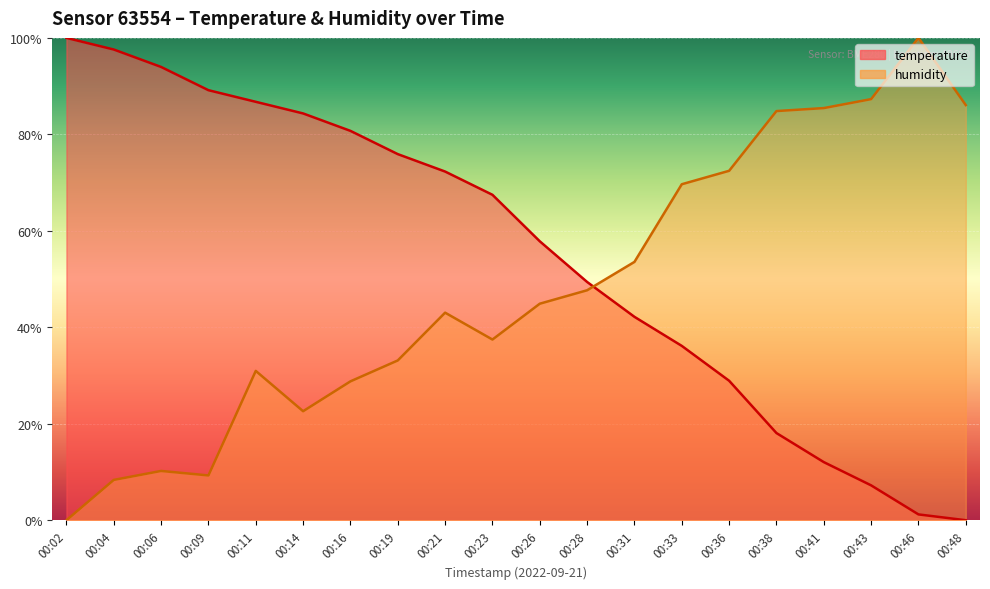

Is the value of temperature at 00:14 greater than the value of humidity at 00:19?

Yes